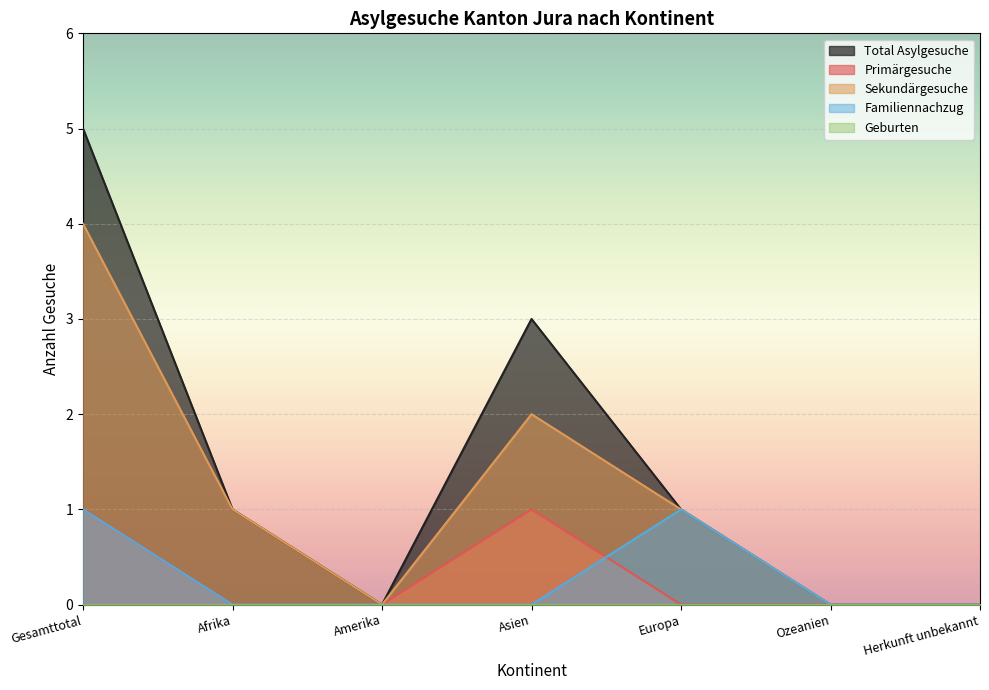

What is the total value across all series at Gesamttotal?

11